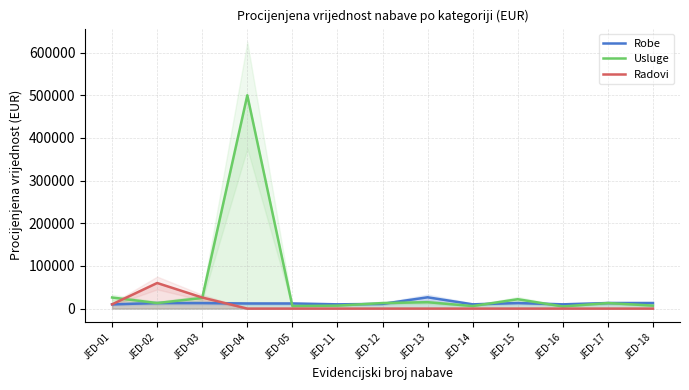

At how many categories does at least one series exceed 156590?

1